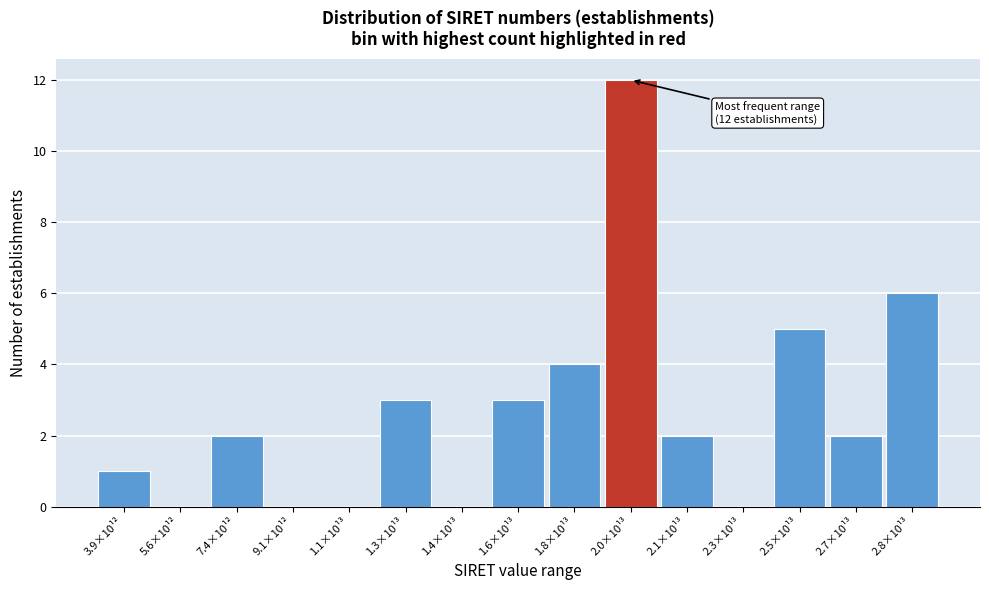

Reading right to left, transcribe all the data shown in this chart.

2.8×10¹³=6	2.7×10¹³=2	2.5×10¹³=5	2.3×10¹³=0	2.1×10¹³=2	2.0×10¹³=12	1.8×10¹³=4	1.6×10¹³=3	1.4×10¹³=0	1.3×10¹³=3	1.1×10¹³=0	9.1×10¹²=0	7.4×10¹²=2	5.6×10¹²=0	3.9×10¹²=1